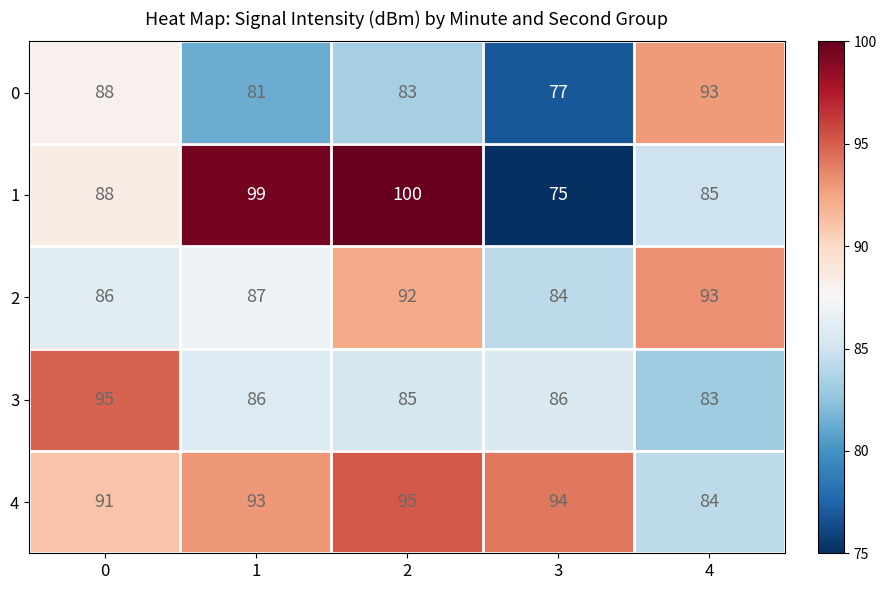

Which series has the largest total across all categories?

4